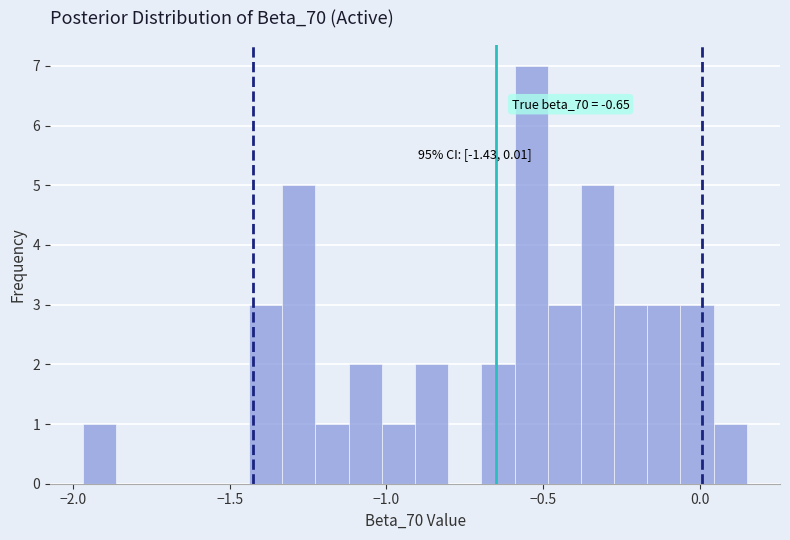

Around what value on the x-axis is the tallest bar? Give the approximate position of its centre, as read against the axis.

-0.55